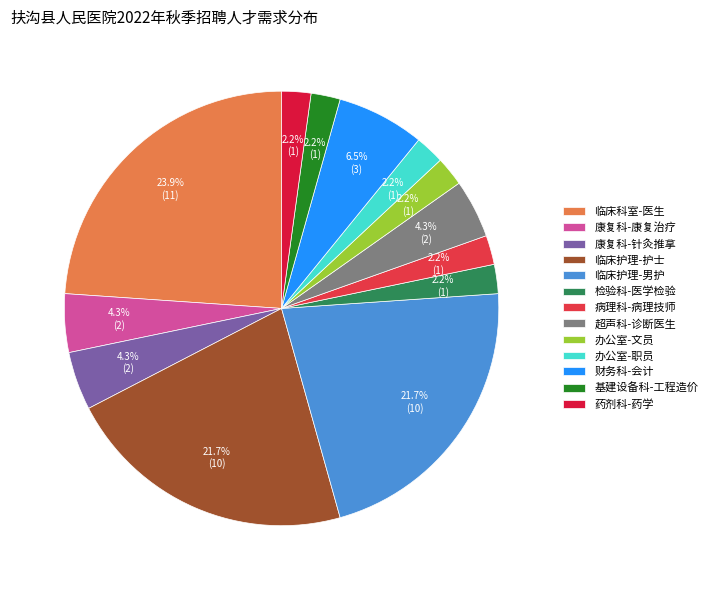

To the nearest percent, what portion does 办公室-文员 represent?

2%